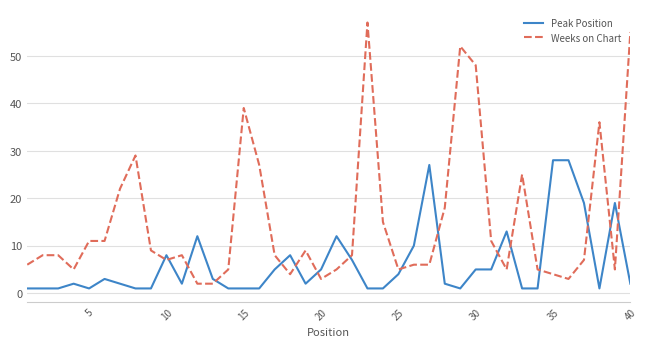

What is the difference between the maximum and minimum values in the Peak Position series?

27